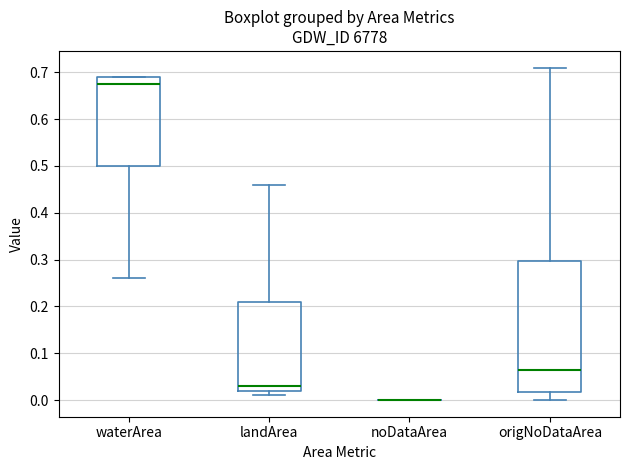

Reading left to right, read every box against the y-axis: the position of its median line, the range the box covers, and the ends of its whiskers. The values are not printed on the chart, so give them approximately, as read against the axis.

waterArea: median 0.68, box 0.50 to 0.69, whiskers 0.26 to 0.69
landArea: median 0.03, box 0.02 to 0.21, whiskers 0.01 to 0.46
noDataArea: box collapsed to a line at 0.00, whiskers 0.00 to 0.00
origNoDataArea: median 0.07, box 0.02 to 0.30, whiskers 0.00 to 0.71